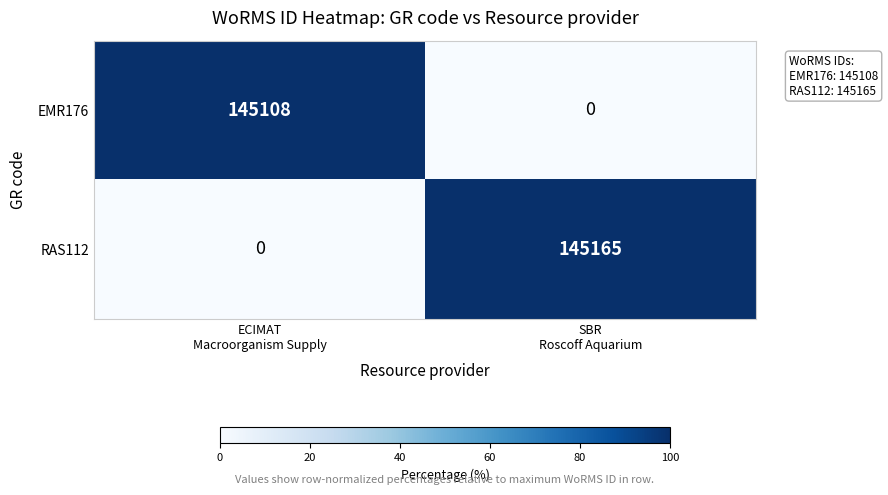

What is the total value across all series at ECIMAT
Macroorganism Supply?

145108